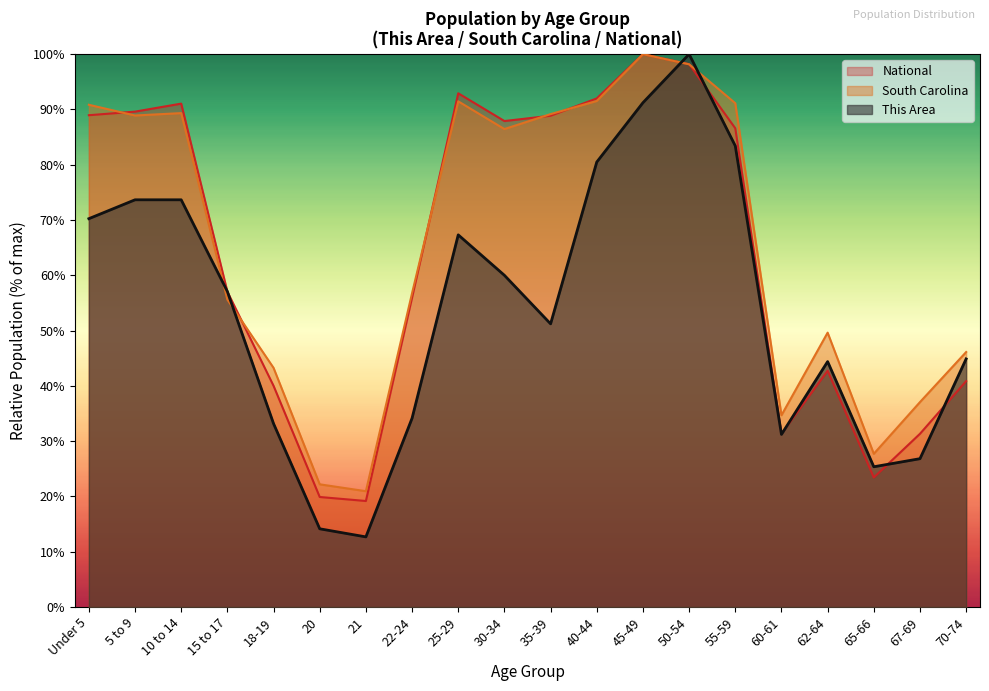

Between 18-19 and 22-24, which series saw the biggest shift?

National